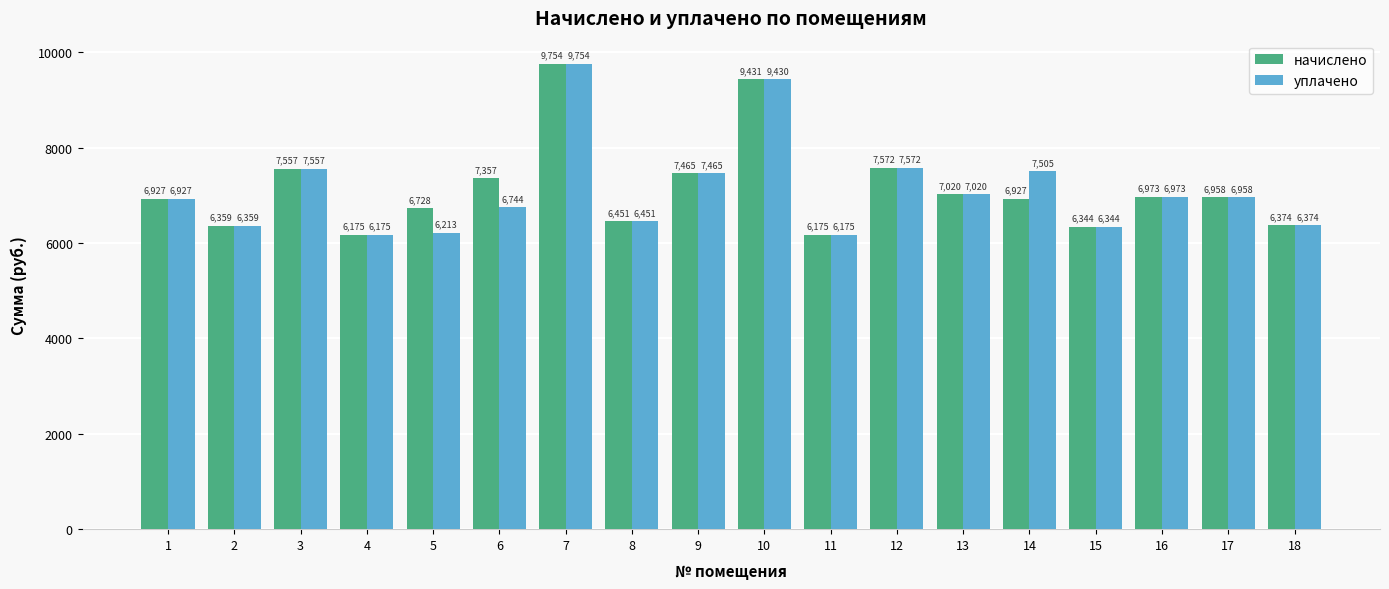

What is the sum of all уплачено values?

127995.7